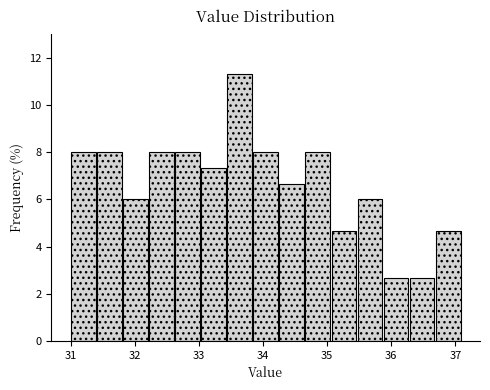

Reading left to right, transcribe this chart: for each bar, give the range it covers on the x-axis and its height. Neither the bar edges nor the heights are printed on the chart, so give them approximately, as read against the axes.

31.0 to 31.4: 8.0
31.4 to 31.8: 8.0
31.8 to 32.2: 6.0
32.2 to 32.6: 8.0
32.6 to 33.0: 8.0
33.0 to 33.4: 7.4
33.4 to 33.8: 11.4
33.8 to 34.3: 8.0
34.3 to 34.7: 6.6
34.7 to 35.1: 8.0
35.1 to 35.5: 4.6
35.5 to 35.9: 6.0
35.9 to 36.3: 2.6
36.3 to 36.7: 2.6
36.7 to 37.1: 4.6